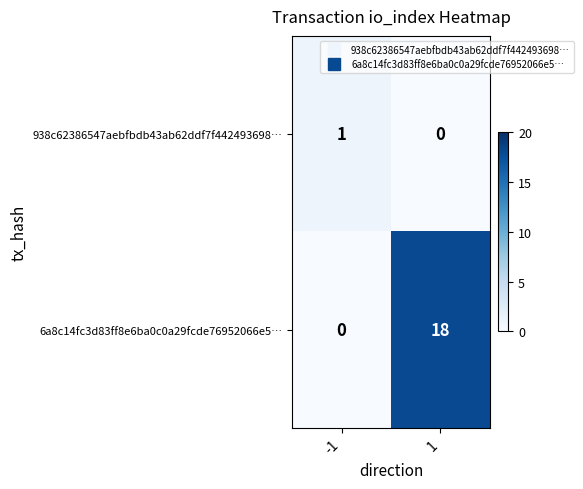

Is it true that 938c62386547aebfbdb43ab62ddf7f442493698… equals 1 at -1?

True